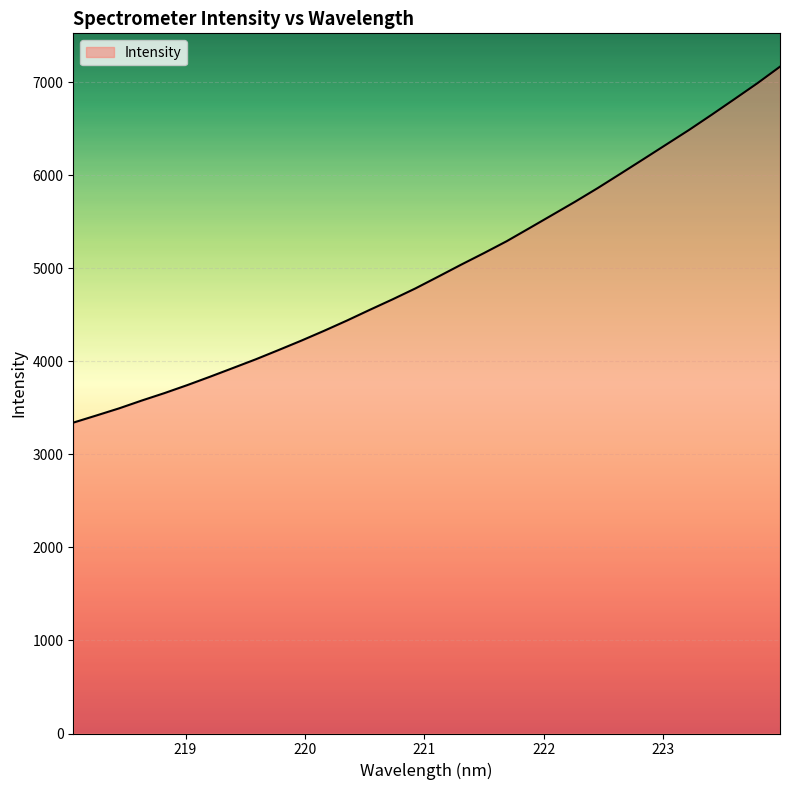

Is it true that the value at 9 is 2880.9?

False